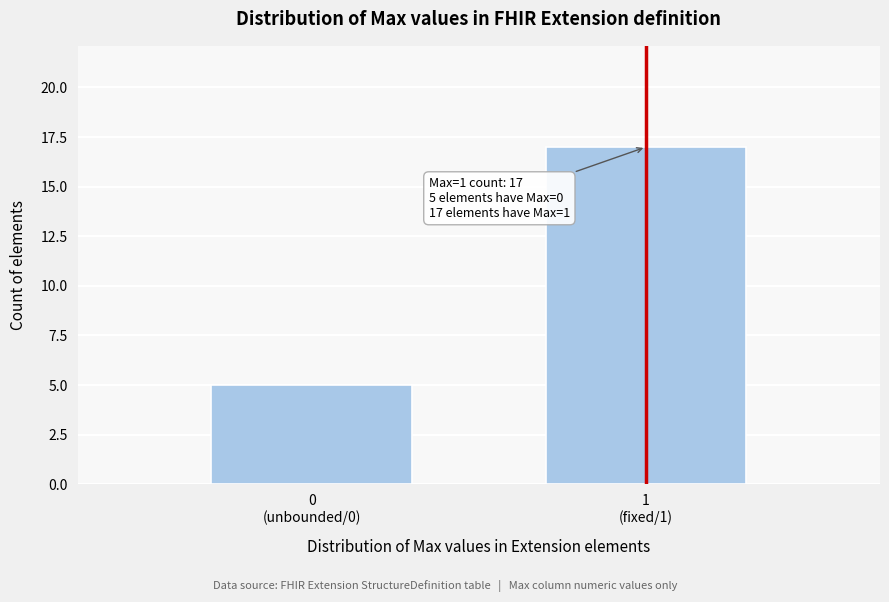

Reading left to right, list all the values displayed in this chart.

5	17